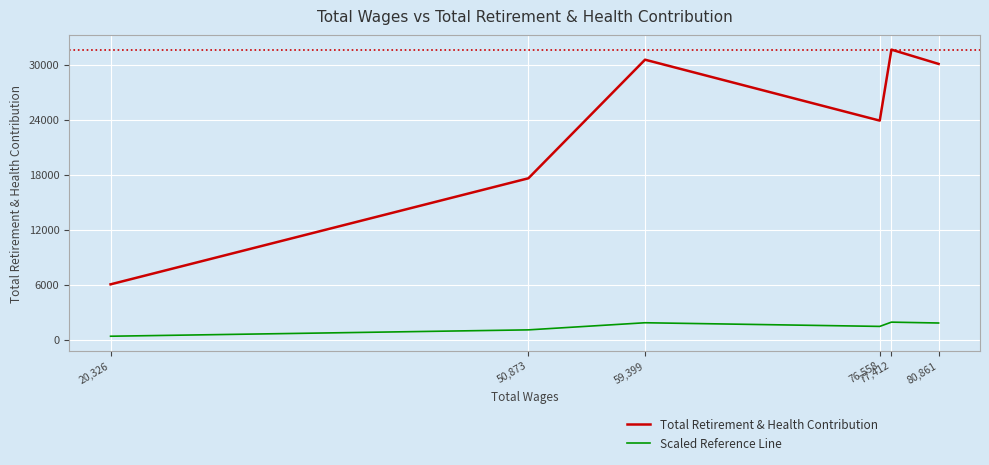

Where is the first local minimum for Scaled Reference Line?

76,558